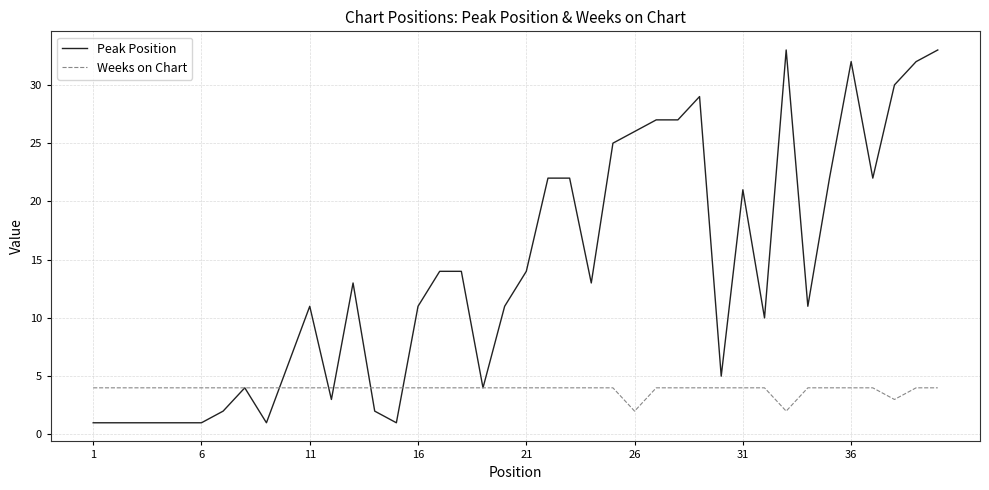

What is the greatest value displayed?

33